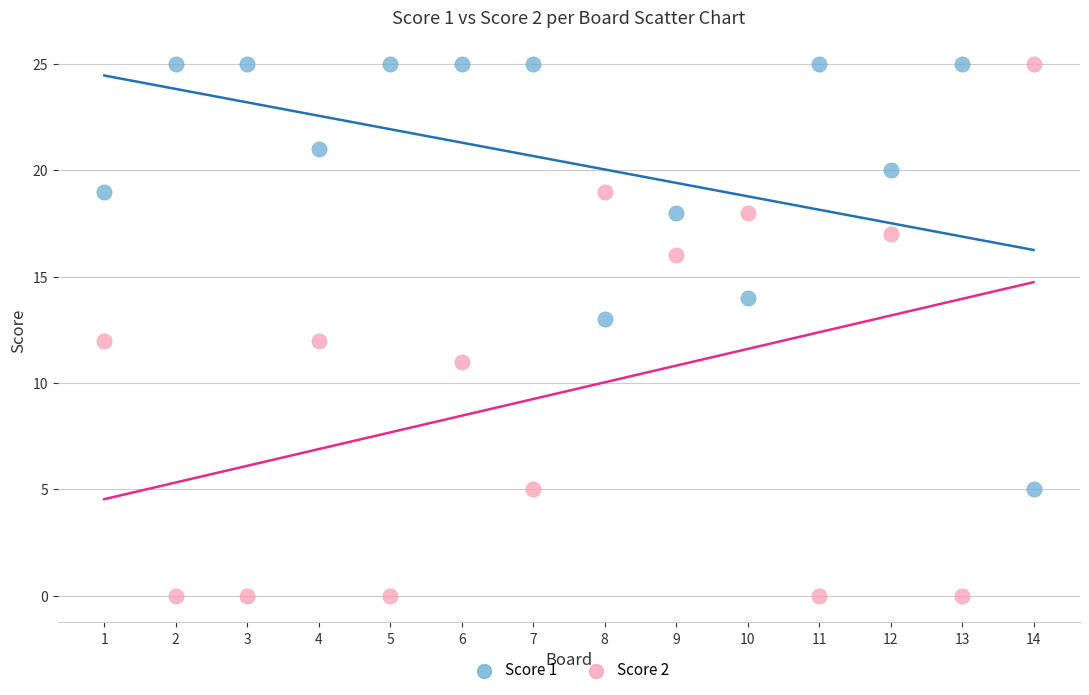

Which series contains the lowest Y value?

Score 2